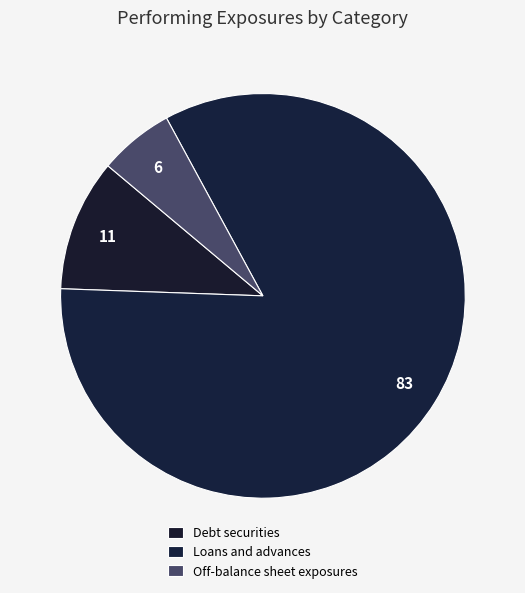

Which category has the biggest portion of the pie?

Loans and advances